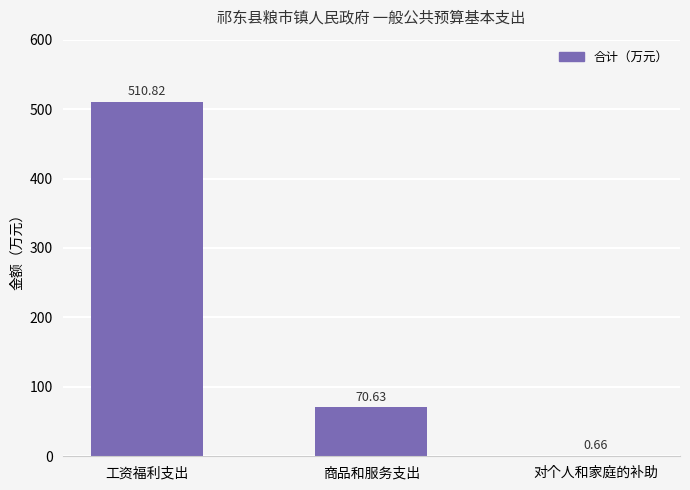

At which label does the data first exceed 70?

工资福利支出